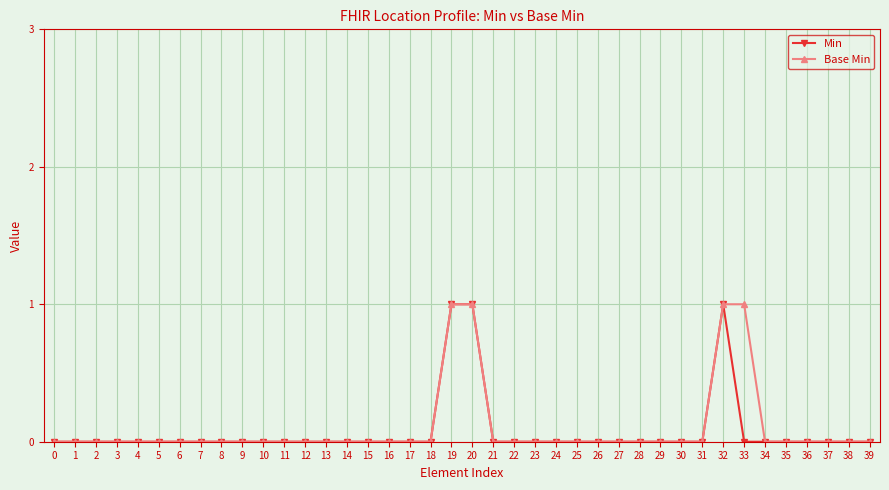

Which series changed the most between 27 and 33?

Base Min